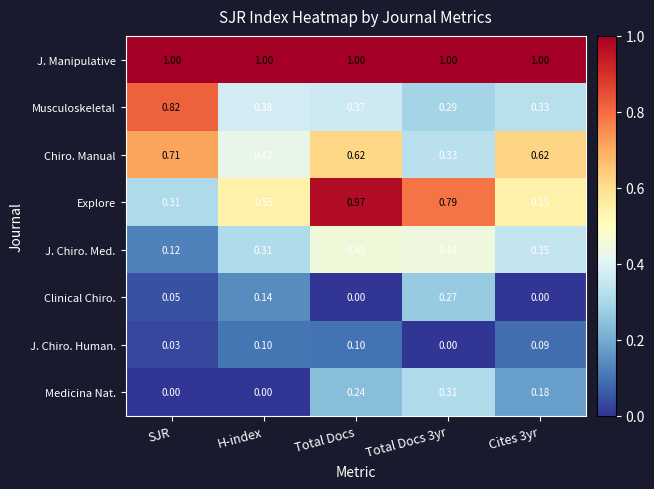

Rank the series at Total Docs 3yr from lowest to highest value.

J. Chiro. Human., Clinical Chiro., Musculoskeletal, Medicina Nat., Chiro. Manual, J. Chiro. Med., Explore, J. Manipulative